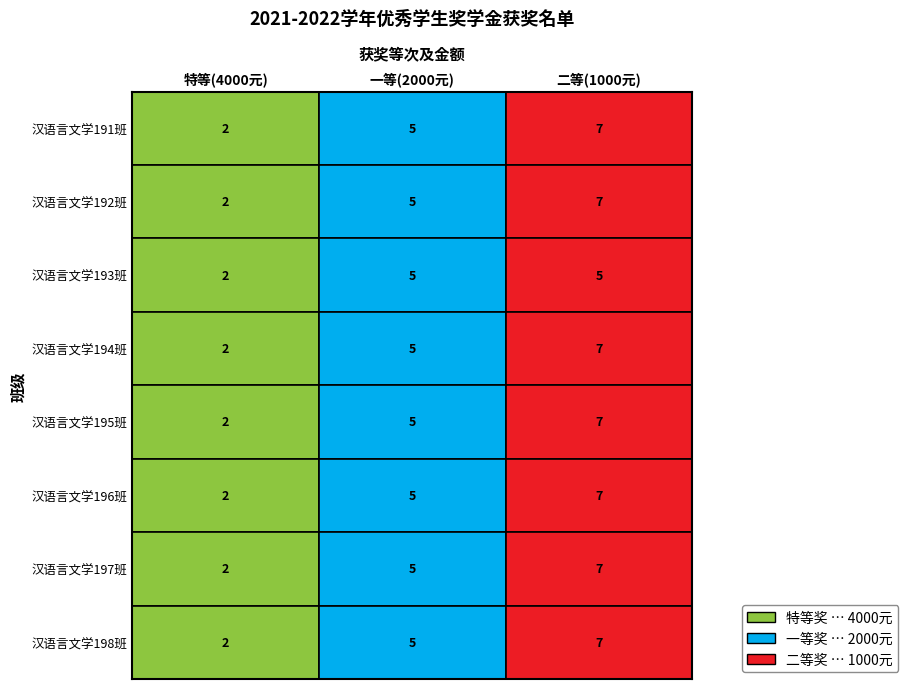

At which label is 汉语言文学198班 closest to 4?

一等